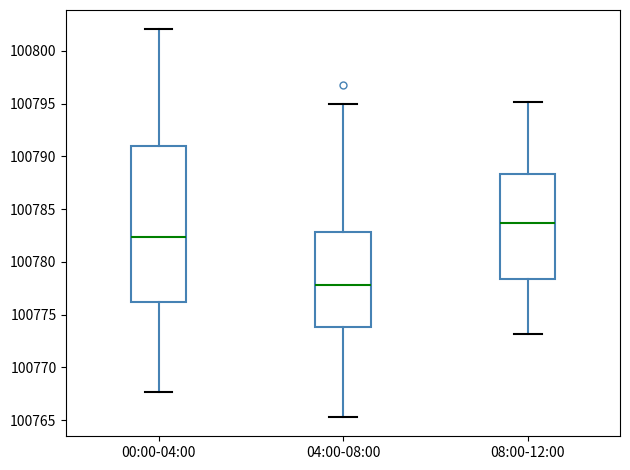

Reading left to right, transcribe this box plot: for each box, give where its median line is, the range the box spans, and where its two whiskers end, as read against the y-axis. The values are not printed on the chart, so give them approximately, as read against the axis.

00:00-04:00: median 100782.5, box 100776.0 to 100791.0, whiskers 100767.5 to 100802.0
04:00-08:00: median 100778.0, box 100774.0 to 100783.0, whiskers 100765.5 to 100795.0
08:00-12:00: median 100783.5, box 100778.5 to 100788.5, whiskers 100773.0 to 100795.0